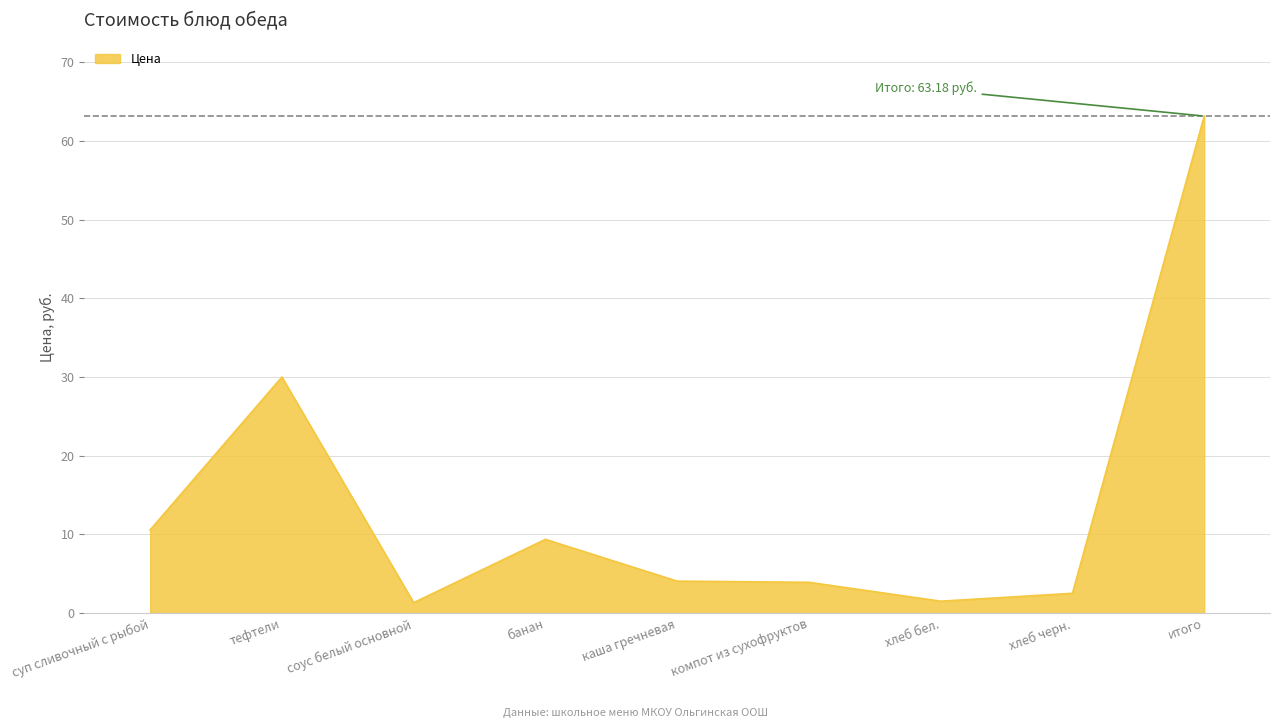

What is the difference between the values at тефтели and компот из сухофруктов?

26.1